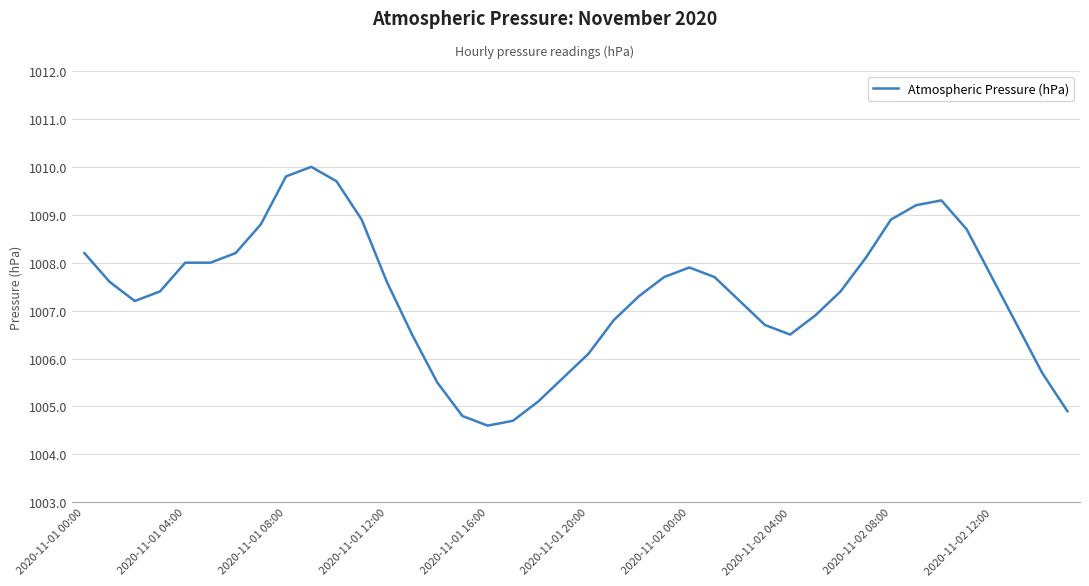

What is the difference between the maximum and minimum values?

5.4